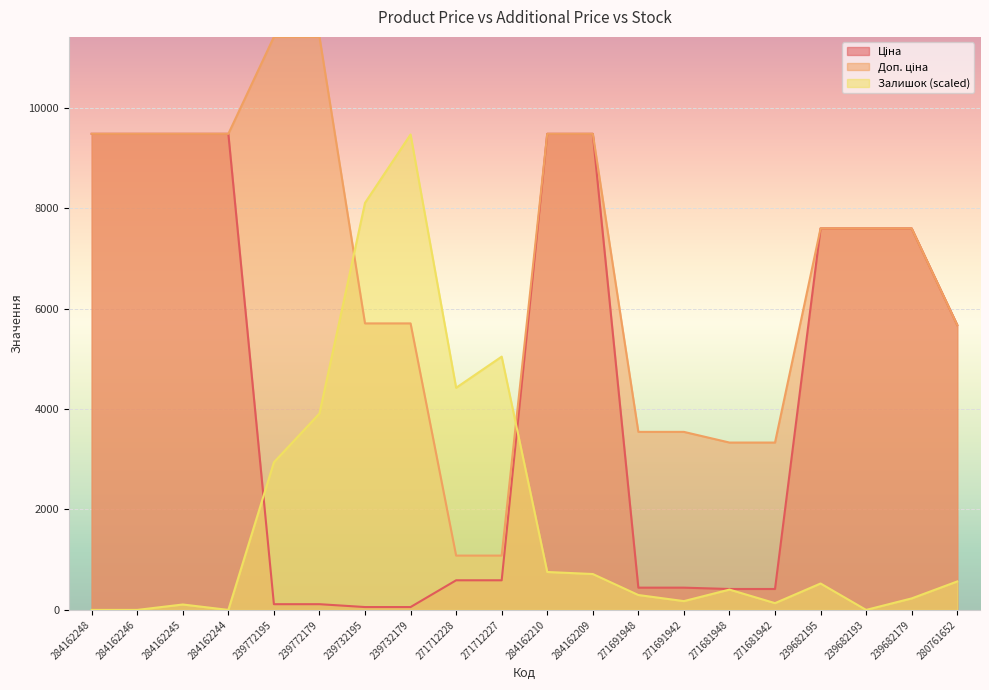

What is the total value across all series at 271691948?

4284.8